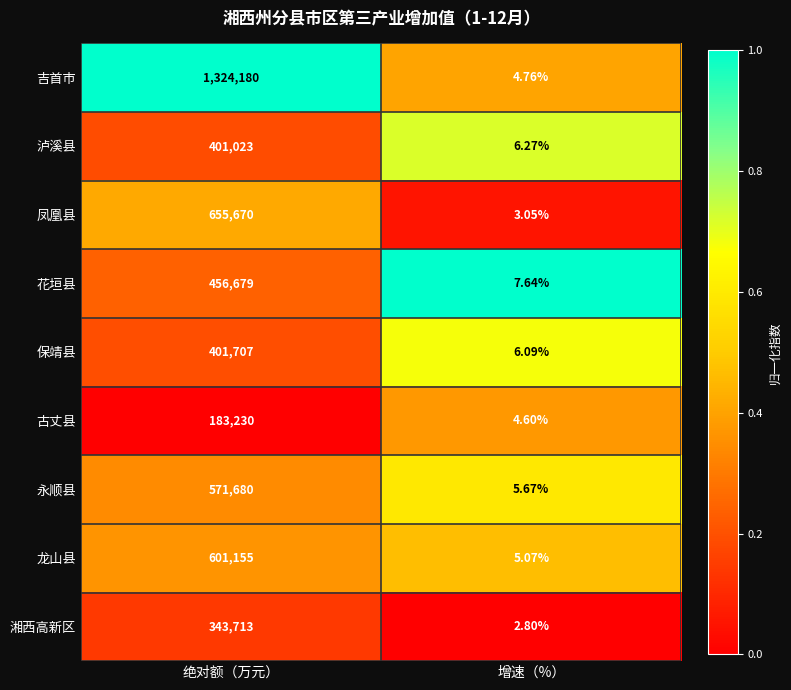

Rank the series by their maximum value, from lowest to highest.

古丈县, 湘西高新区, 泸溪县, 保靖县, 花垣县, 永顺县, 龙山县, 凤凰县, 吉首市